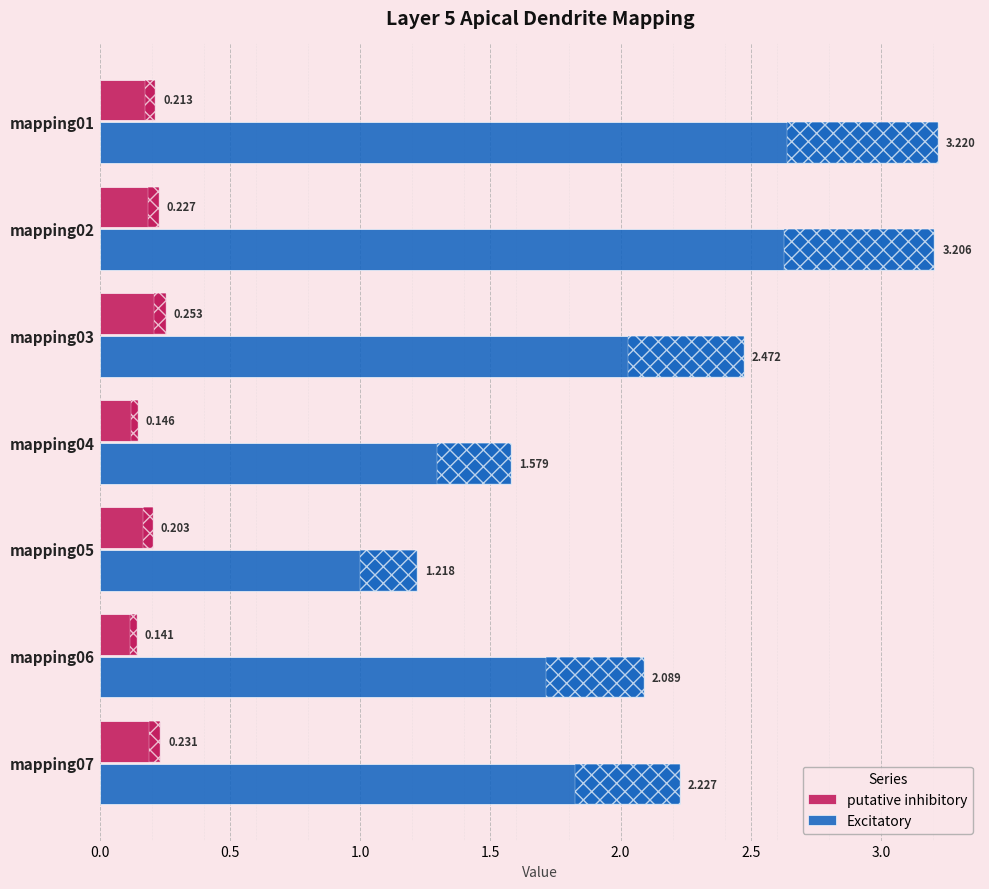

Count the Excitatory values in the range 1 to 3.

5